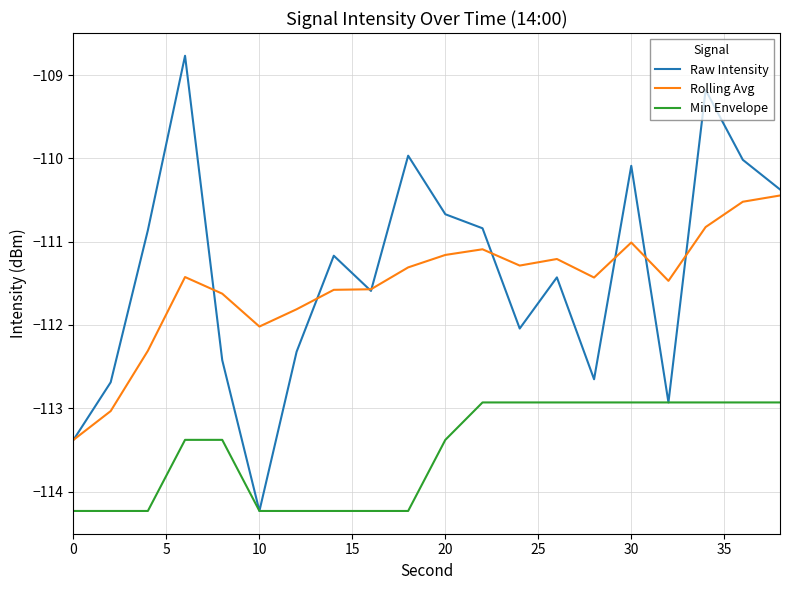

What is the greatest value displayed?

-108.8